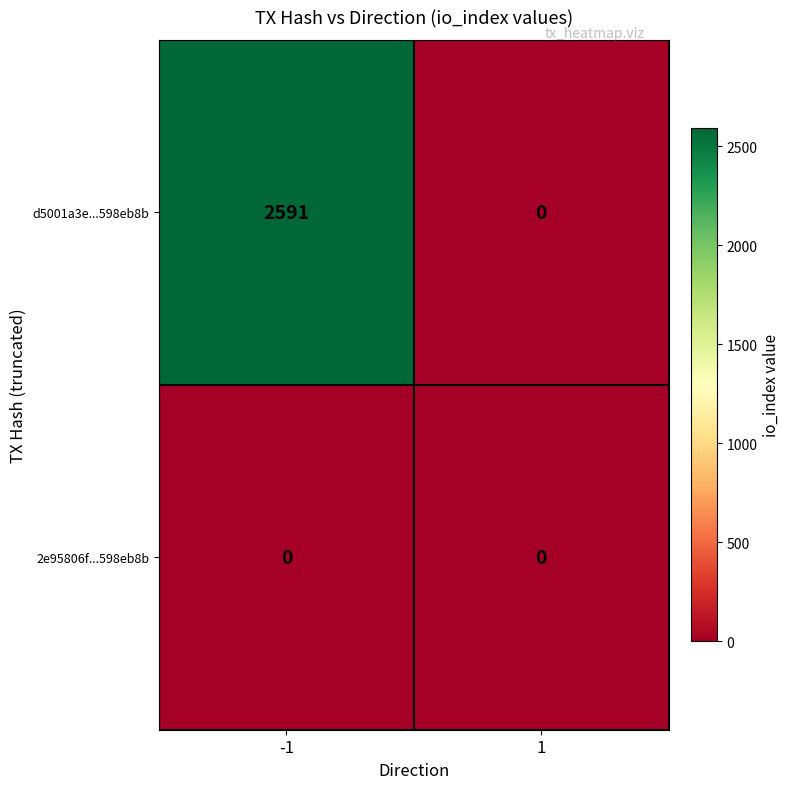

At -1, list the series in order from largest to smallest.

d5001a3e...598eb8b, 2e95806f...598eb8b